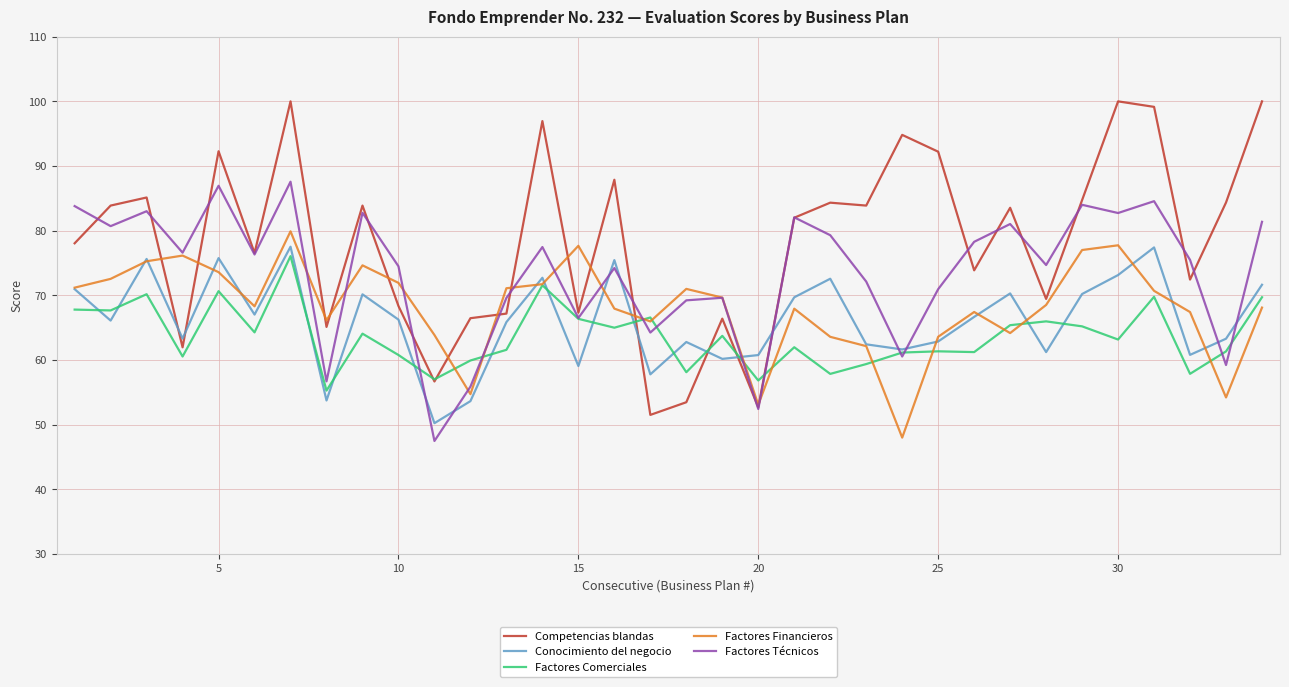

Which series has the largest range (max minus min)?

Competencias blandas